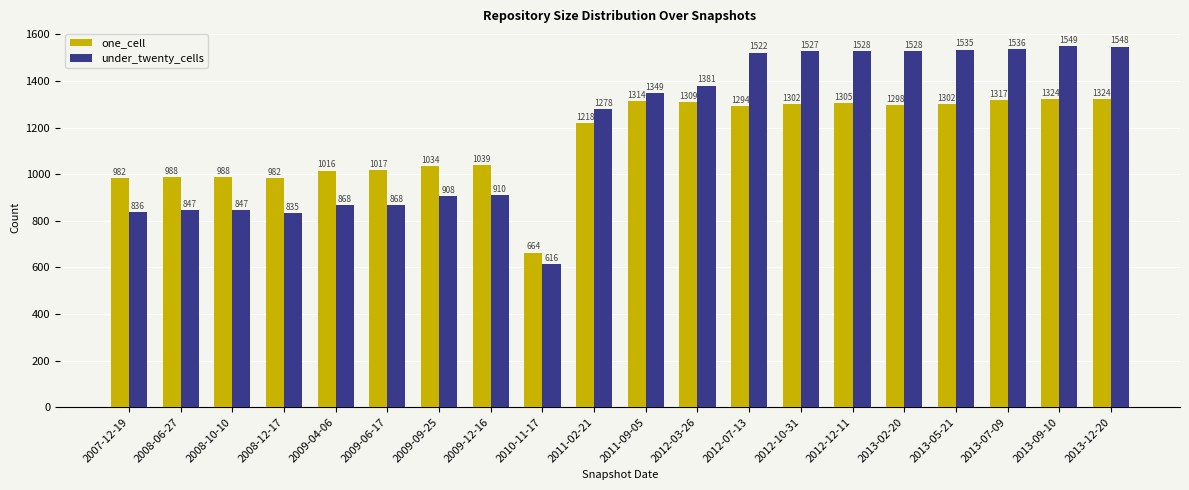

What is the difference between the maximum and minimum values in the one_cell series?

660